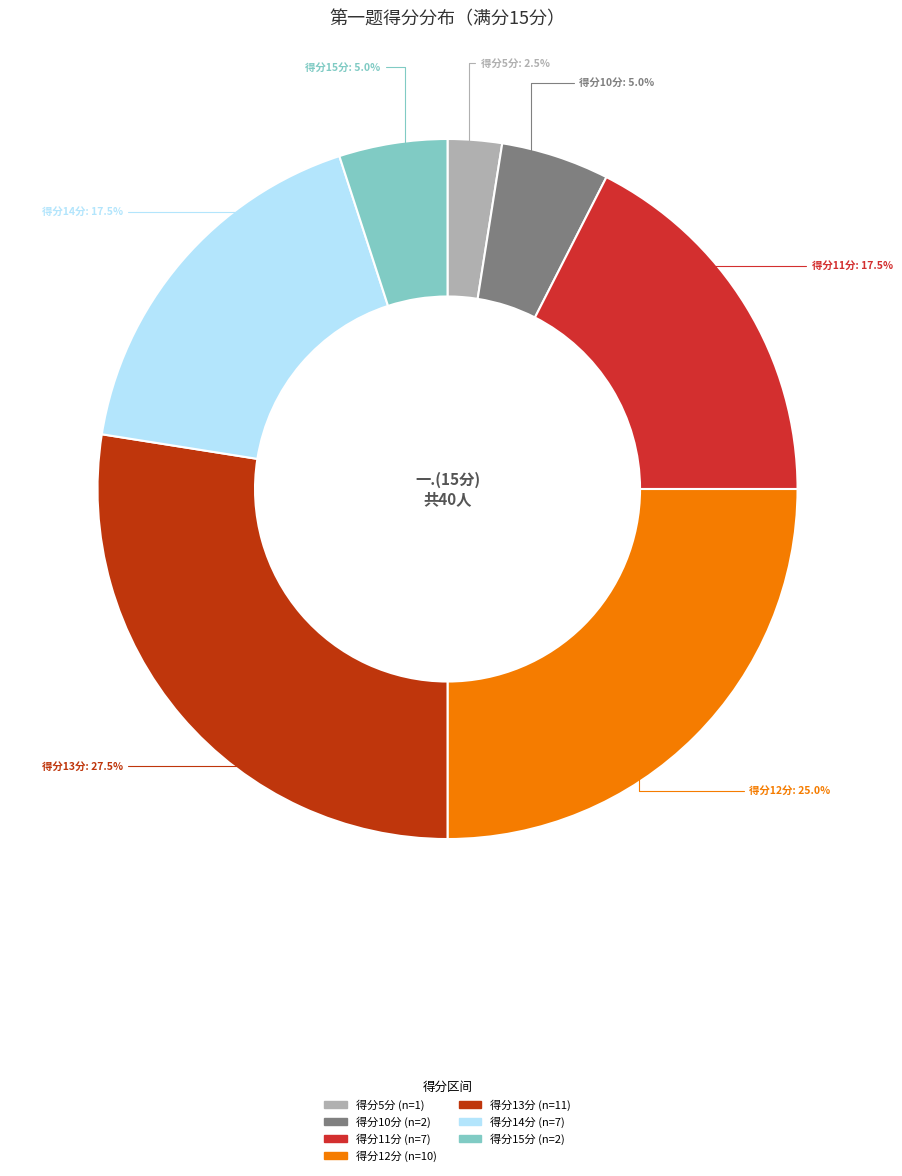

To the nearest percent, what is the difference between the largest and smallest slice percentages?

25%